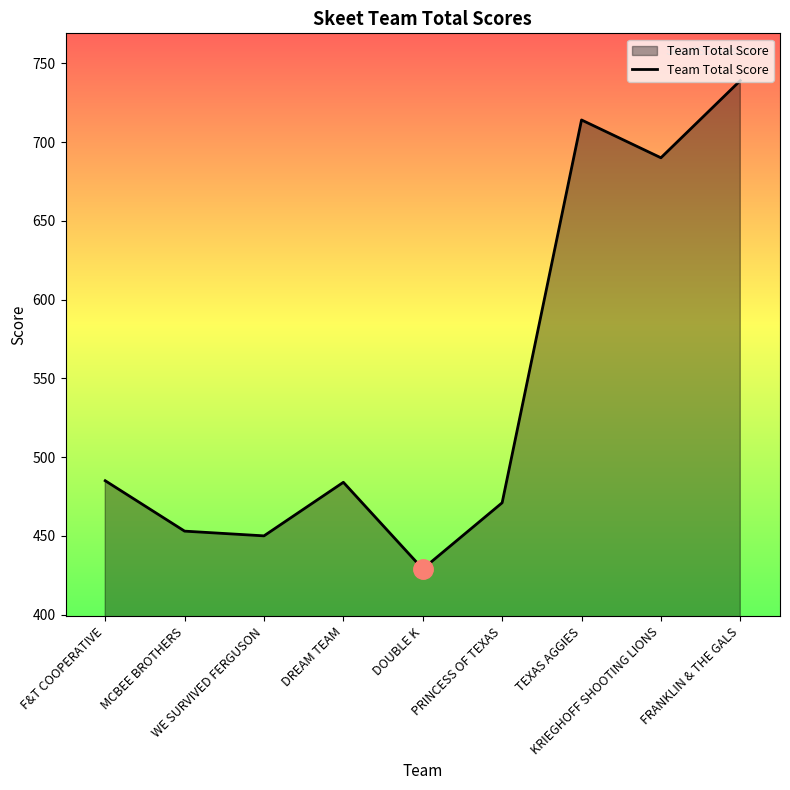

What is the minimum value shown in the chart?

429